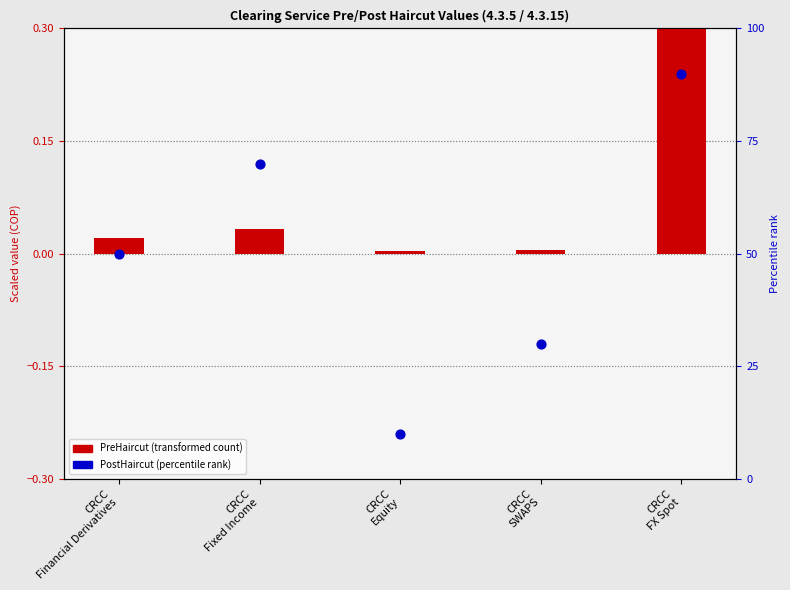

Between CRCC
SWAPS and CRCC
Fixed Income, which is larger?

CRCC
Fixed Income